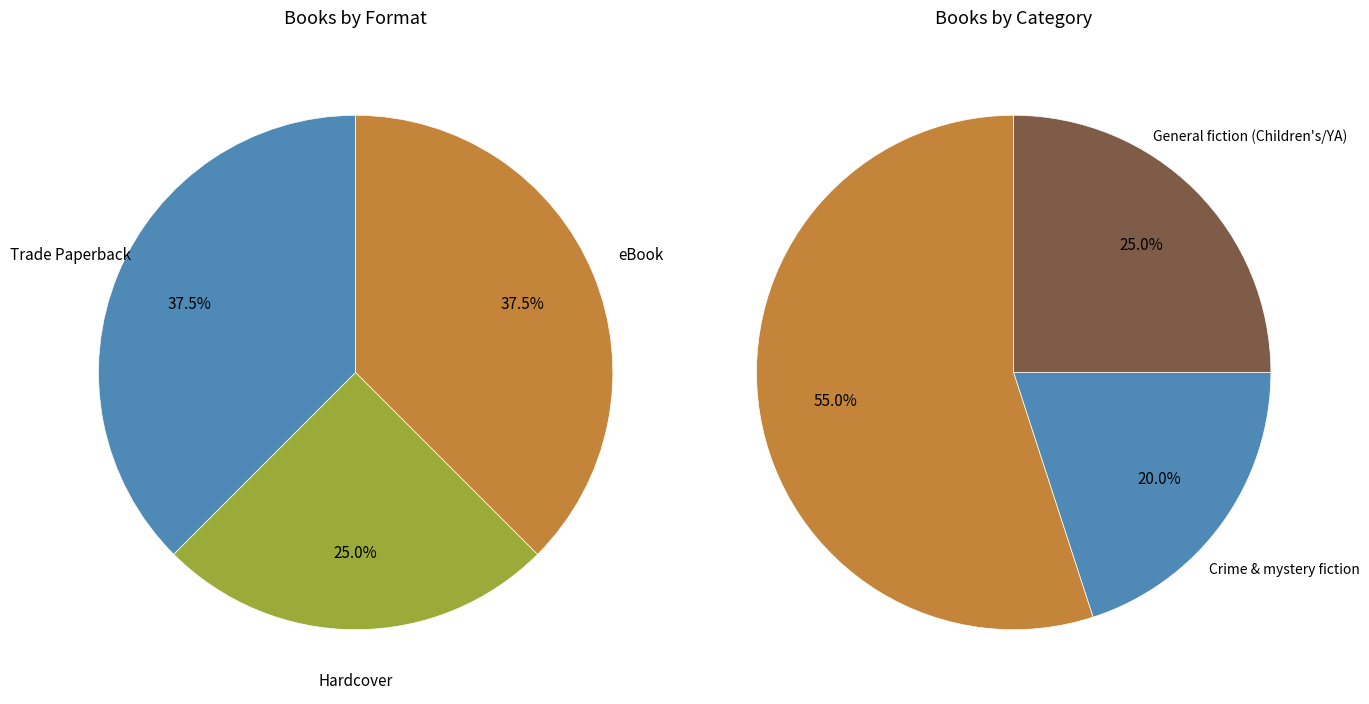

True or false: Hardcover accounts for 36% of the total.

False